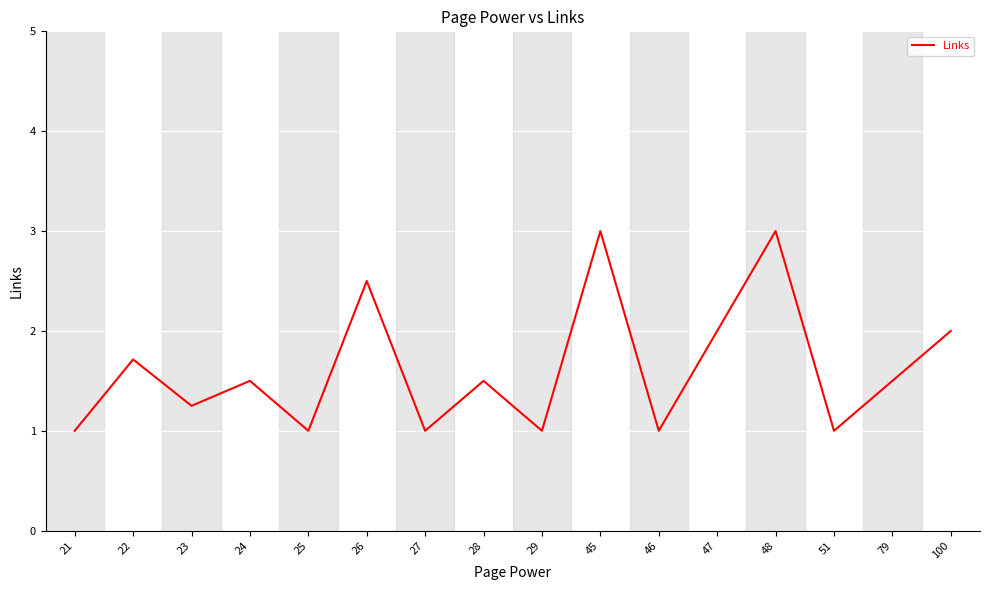

Is it true that the value at 28 is 0.7?

False